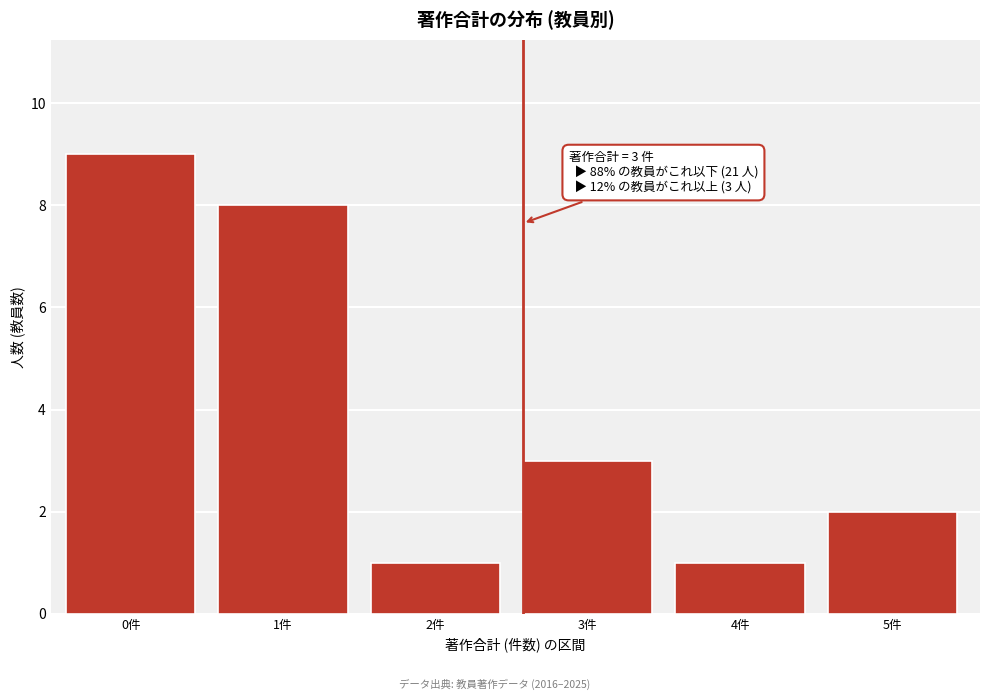

Reading left to right, transcribe all the data shown in this chart.

9	8	1	3	1	2